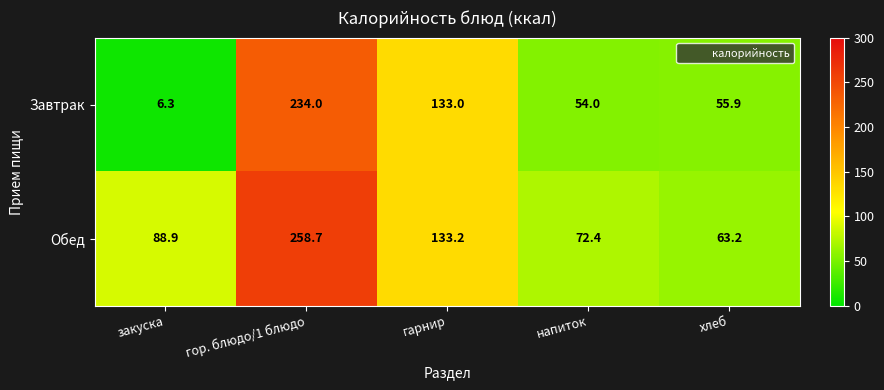

At how many categories does at least one series exceed 107?

2